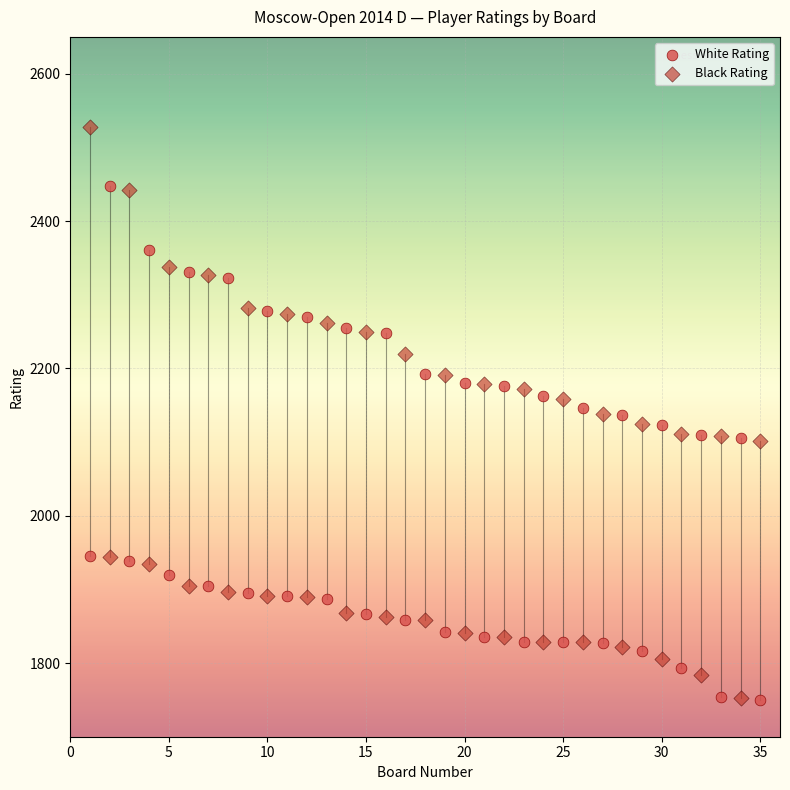

Across all data points, what is the range of X values (max minus min)?

34